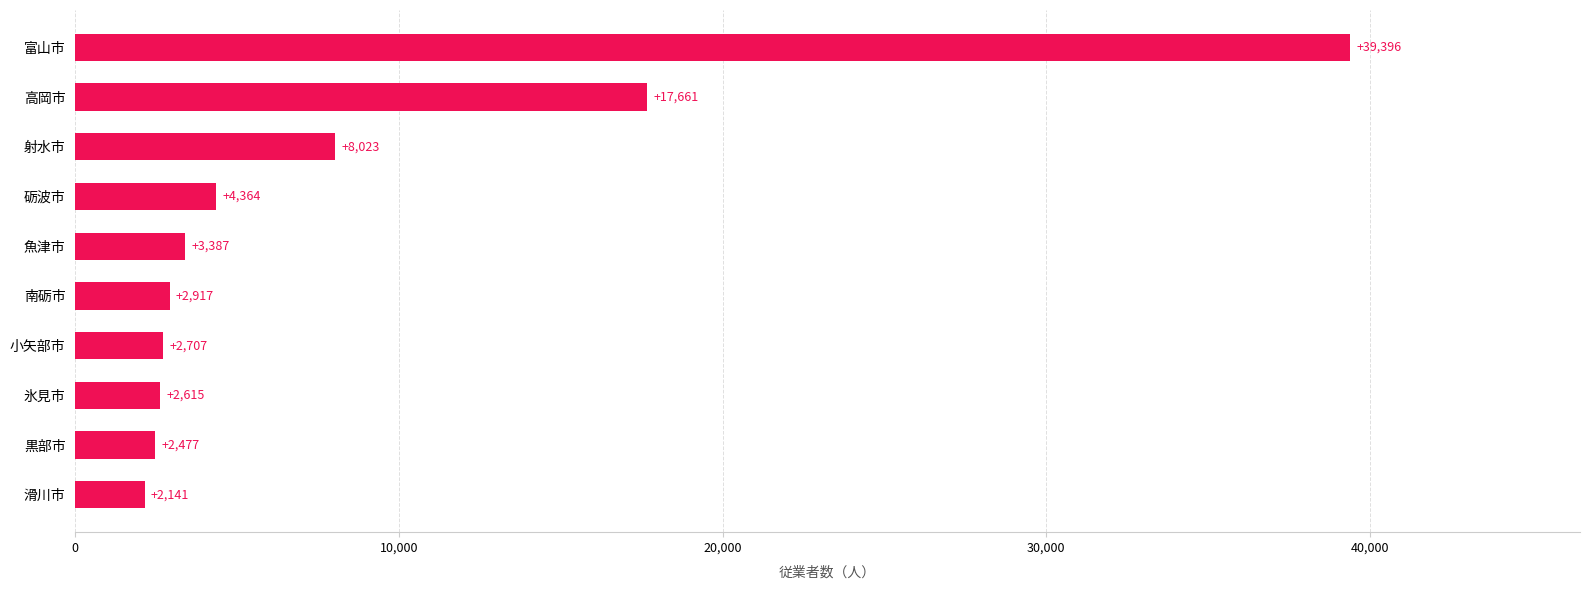

Where is the data nearest to the value 20768?

高岡市